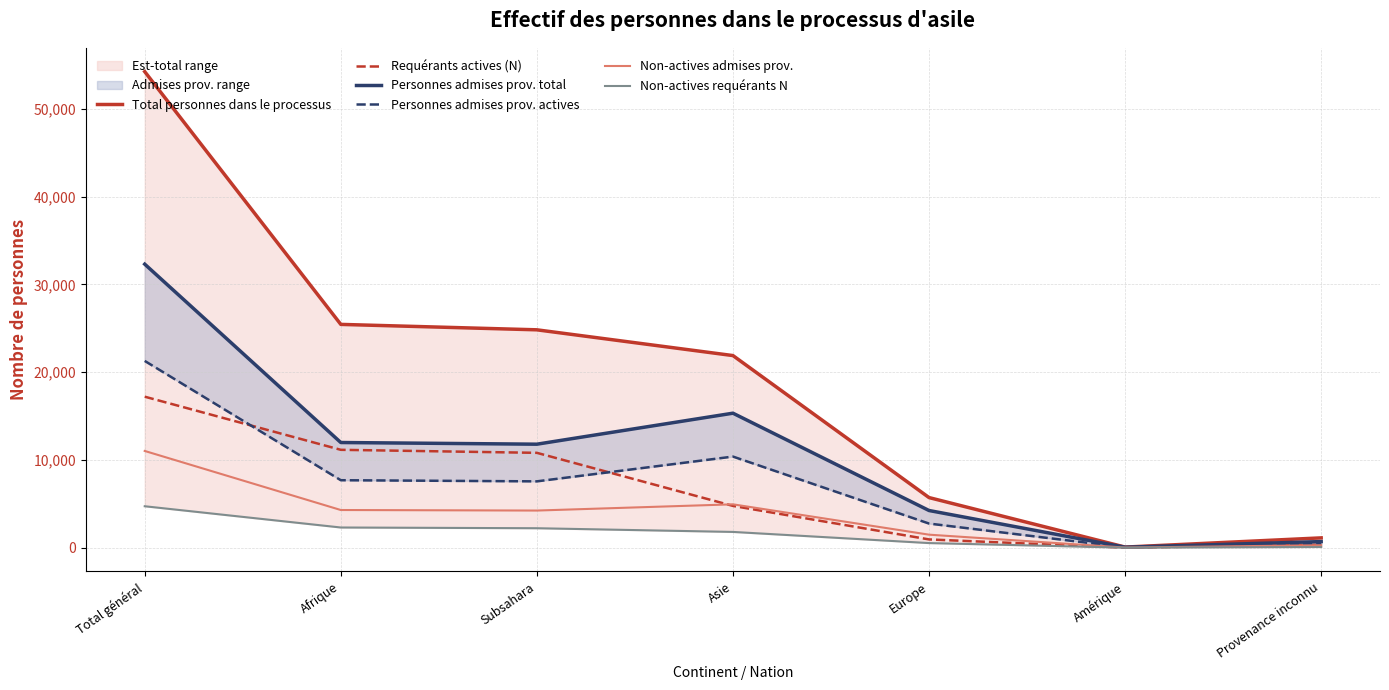

True or false: Non-actives requérants N and Total personnes dans le processus cross at least once.

False